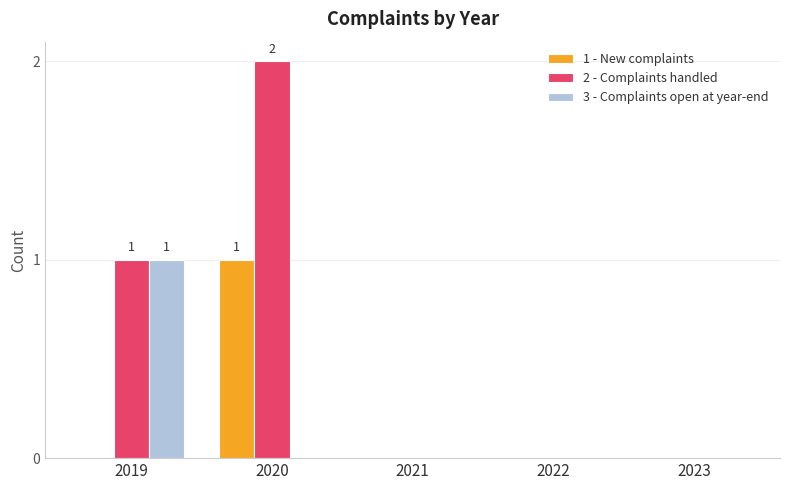

At which category does the chart reach its peak across all series?

2020